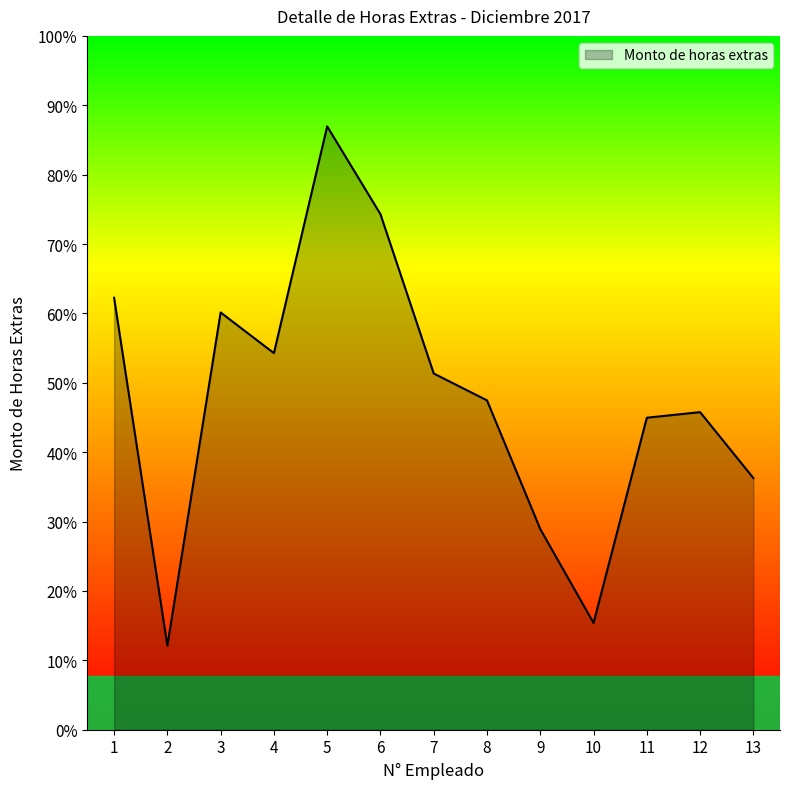

List the labels in order of value, smallest first.

2, 10, 9, 13, 11, 12, 8, 7, 4, 3, 1, 6, 5